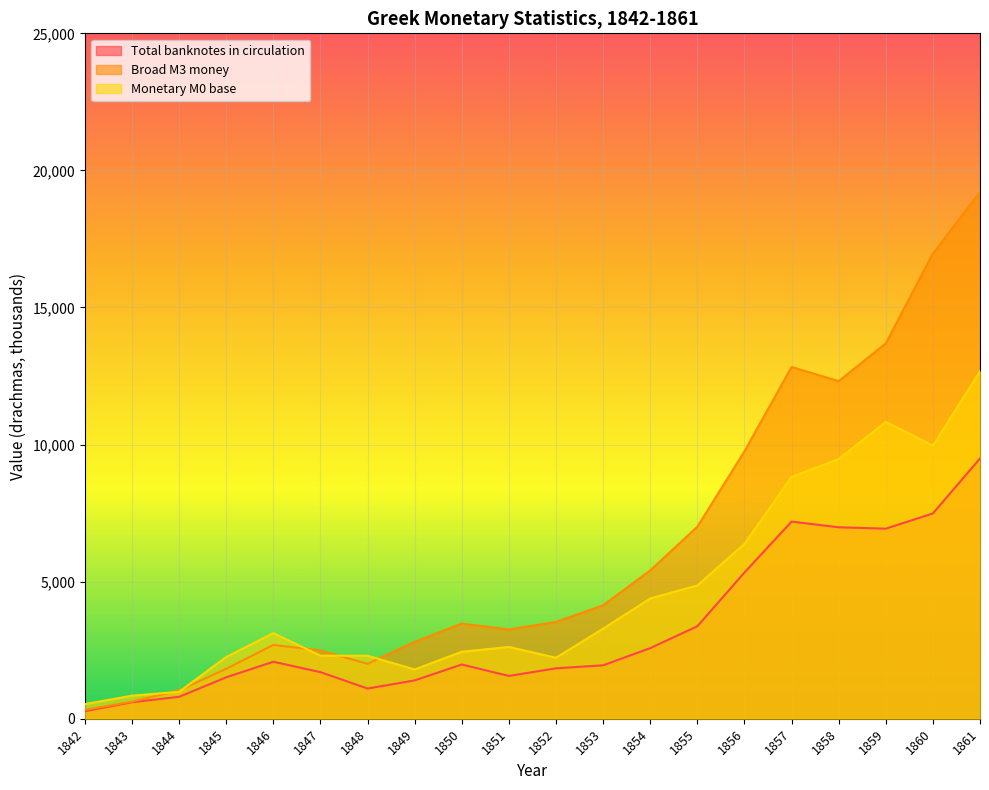

Reading right to left, list all the values displayed in this chart.

Total banknotes in circulation: 1861=9491.8	1860=7487.6	1859=6932.9	1858=6983.3	1857=7190.9	1856=5333.4	1855=3373.1	1854=2575.4	1853=1949.3	1852=1839.1	1851=1561.1	1850=1978.6	1849=1397.7	1848=1101.9	1847=1699.5	1846=2079.7	1845=1511.3	1844=799.0	1843=601.4	1842=274.6
Broad M3 money: 1861=19211.9	1860=16967.0	1859=13690.8	1858=12312.8	1857=12829.7	1856=9752.0	1855=7004.1	1854=5409.4	1853=4136.0	1852=3529.8	1851=3254.8	1850=3471.4	1849=2803.3	1848=2002.8	1847=2490.5	1846=2692.7	1845=1820.7	1844=1033.2	1843=624.5	1842=323.5
Monetary M0 base: 1861=12671.2	1860=9958.9	1859=10828.5	1858=9471.8	1857=8822.5	1856=6378.5	1855=4863.1	1854=4386.8	1853=3286.3	1852=2224.8	1851=2618.5	1850=2443.0	1849=1797.5	1848=2297.3	1847=2299.0	1846=3121.4	1845=2252.8	1844=982.2	1843=839.3	1842=535.4